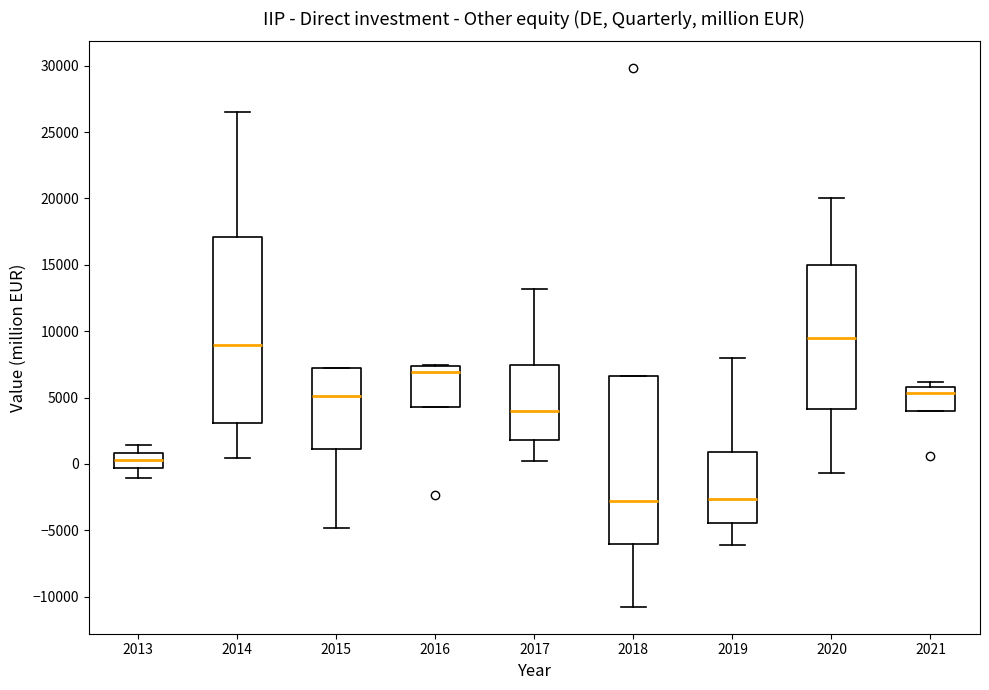

Reading left to right, transcribe this box plot: for each box, give where its median line is, the range the box spans, and where its two whiskers end, as read against the y-axis. The values are not printed on the chart, so give them approximately, as read against the axis.

2013: median 500, box -500 to 1000, whiskers -1000 to 1500
2014: median 9000, box 3000 to 17000, whiskers 500 to 26500
2015: median 5000, box 1000 to 7000, whiskers -5000 to 7000
2016: median 7000, box 4500 to 7500, whiskers 4500 to 7500
2017: median 4000, box 2000 to 7500, whiskers 0 to 13000
2018: median -3000, box -6000 to 6500, whiskers -11000 to 6500
2019: median -2500, box -4500 to 1000, whiskers -6000 to 8000
2020: median 9500, box 4000 to 15000, whiskers -500 to 20000
2021: median 5500, box 4000 to 6000, whiskers 4000 to 6000 (just above the box's upper edge)